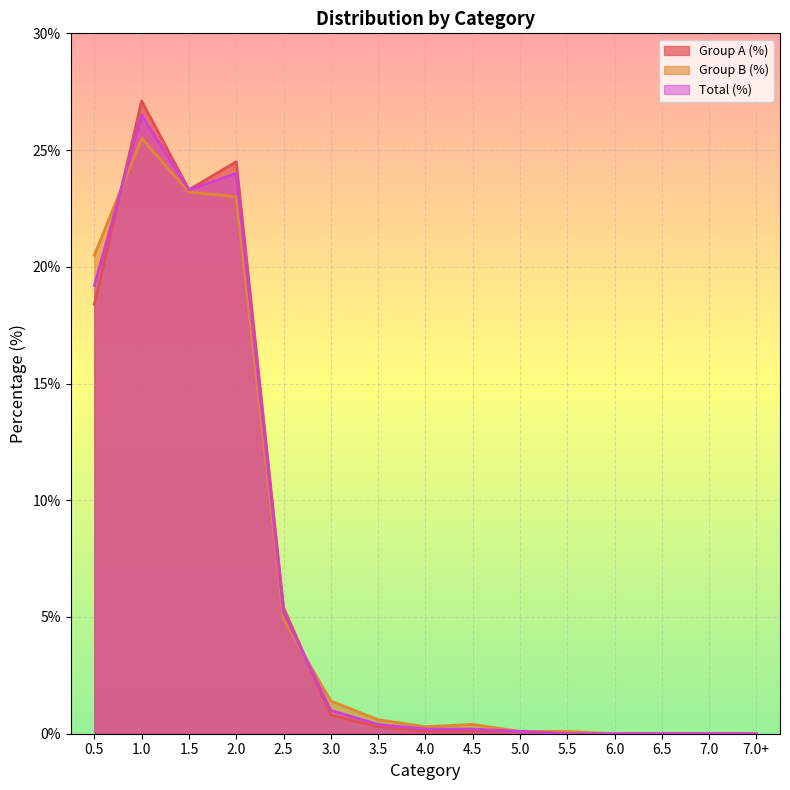

What value does the Group B (%) series have at 5.5?

0.1